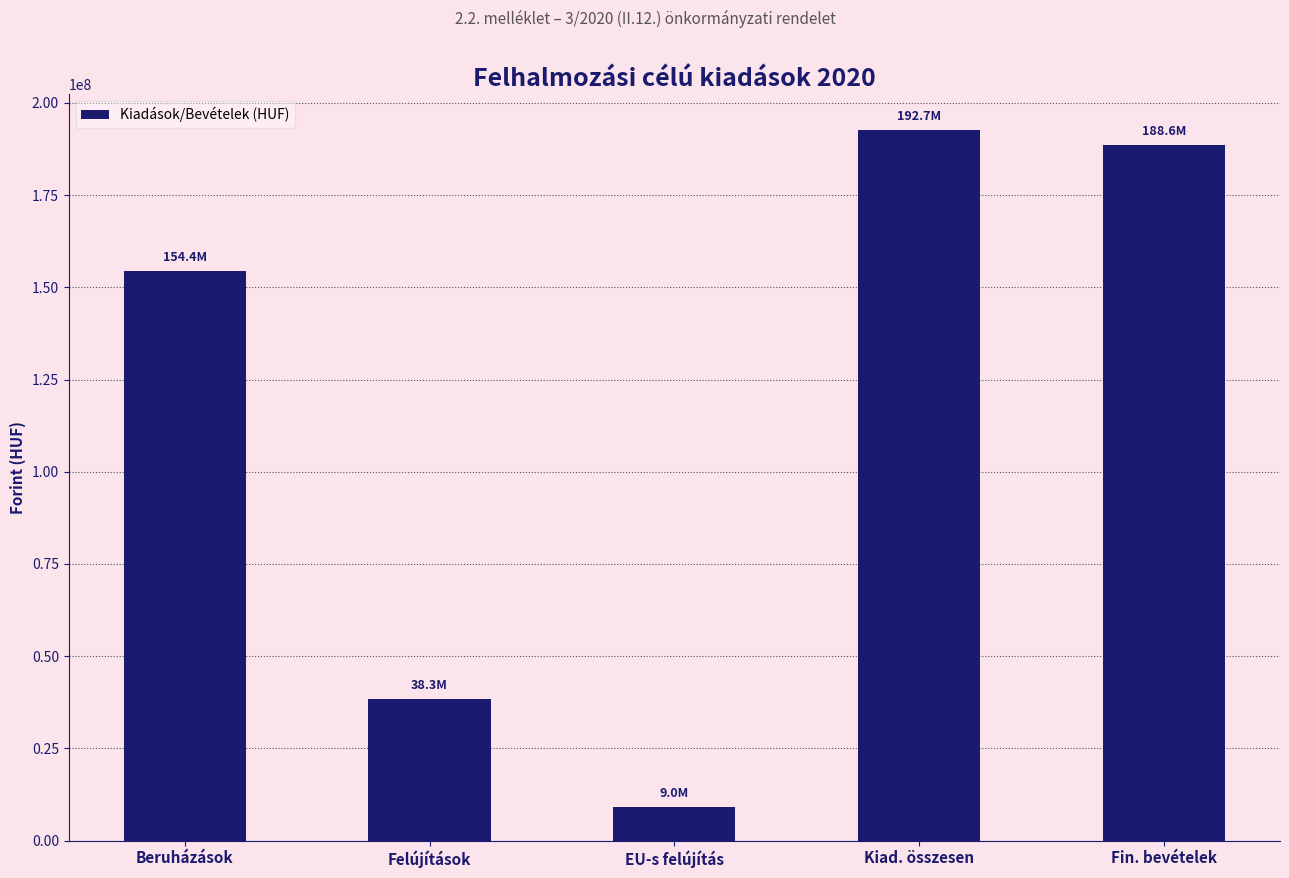

List the labels in order of value, largest first.

Kiad. összesen, Fin. bevételek, Beruházások, Felújítások, EU-s felújítás